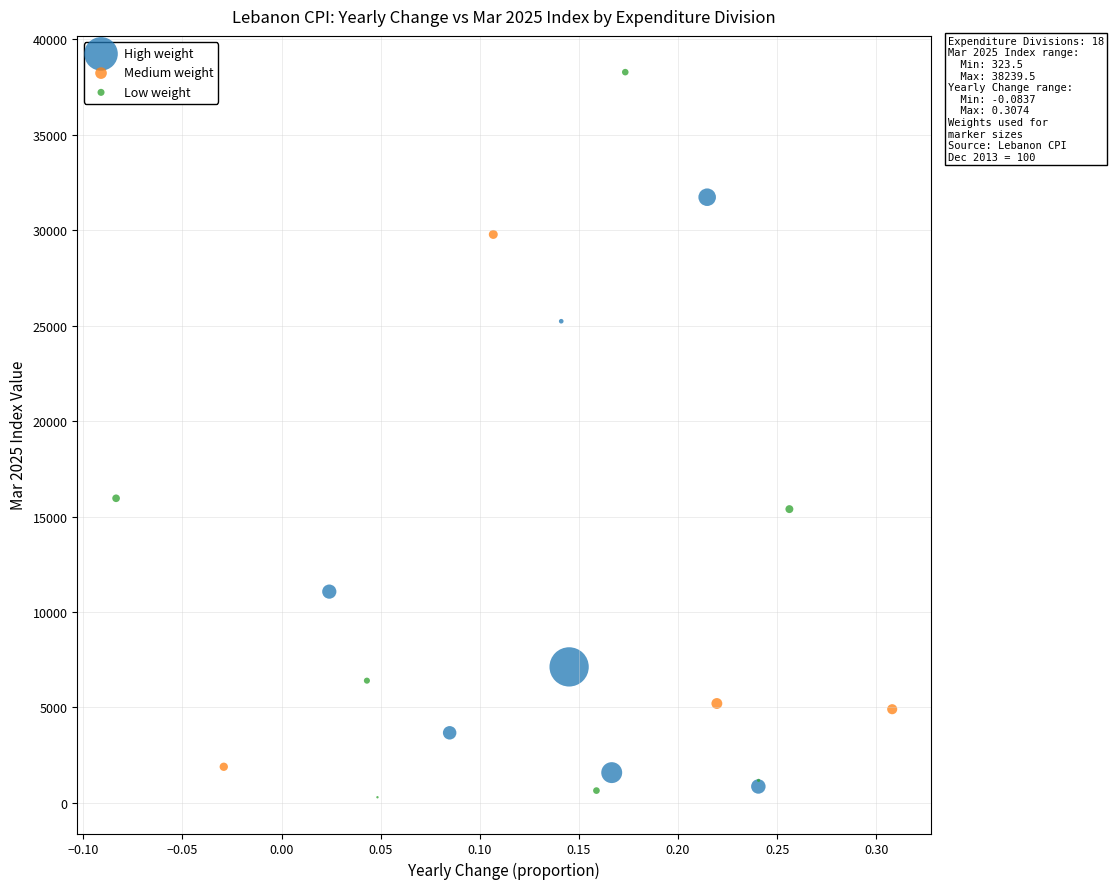

Which series has the largest Y range (max minus min)?

Low weight